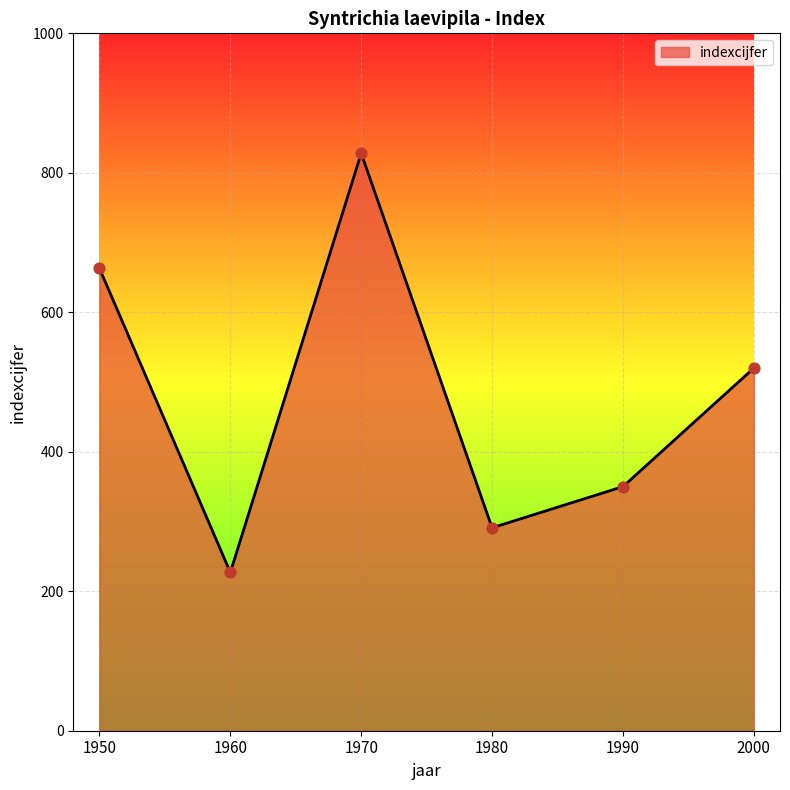

Approximately how many times larger is the value at 1950 compared to 2000?

1.3